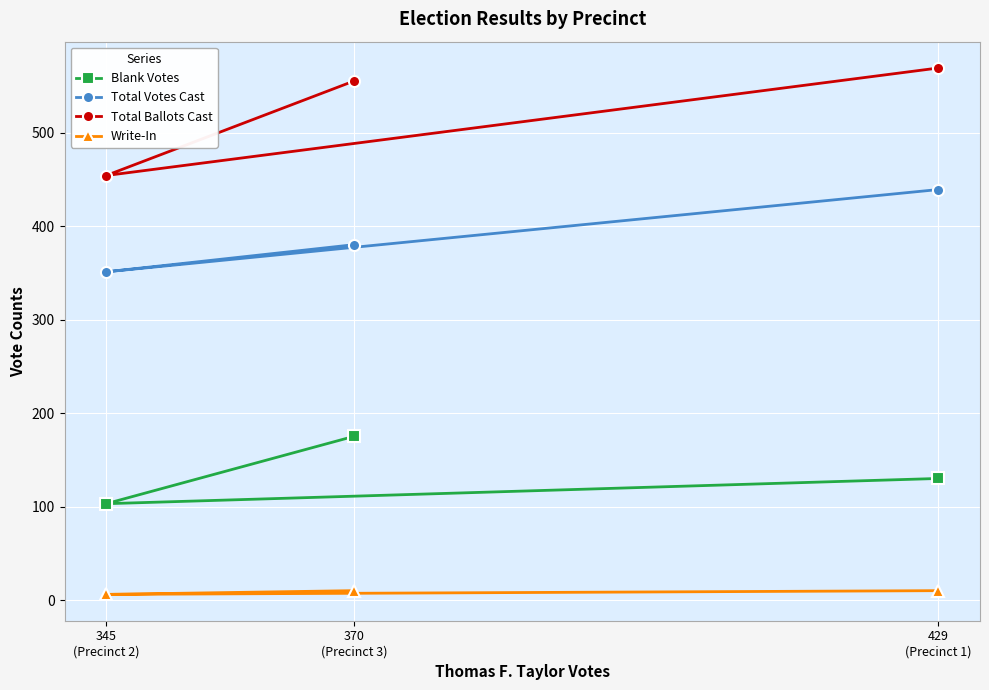

What is the spread (max minus min) of values at 345
(Precinct 2)?

448